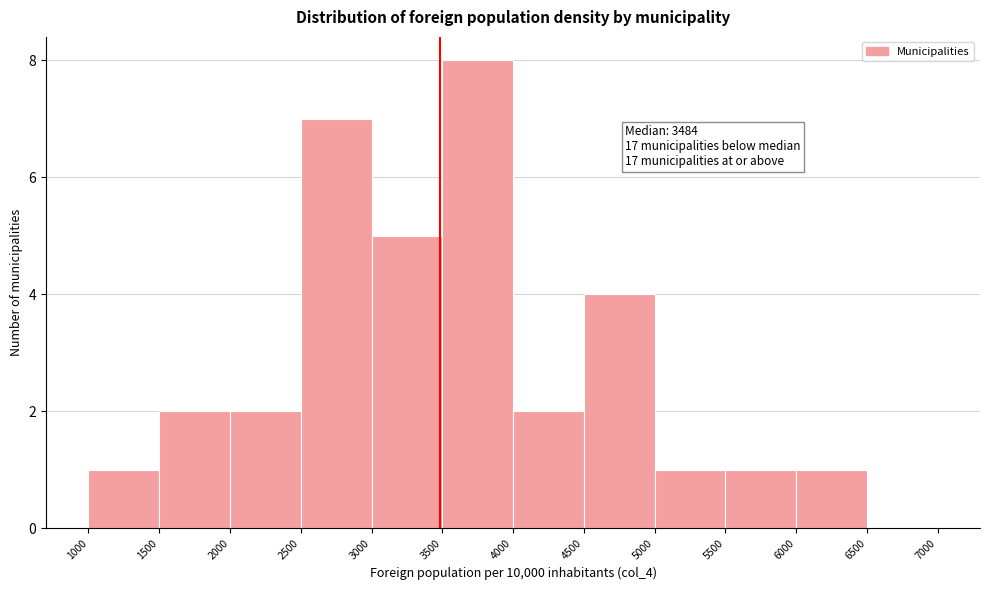

Which range on the x-axis has the tallest bar?

3500 to 4000